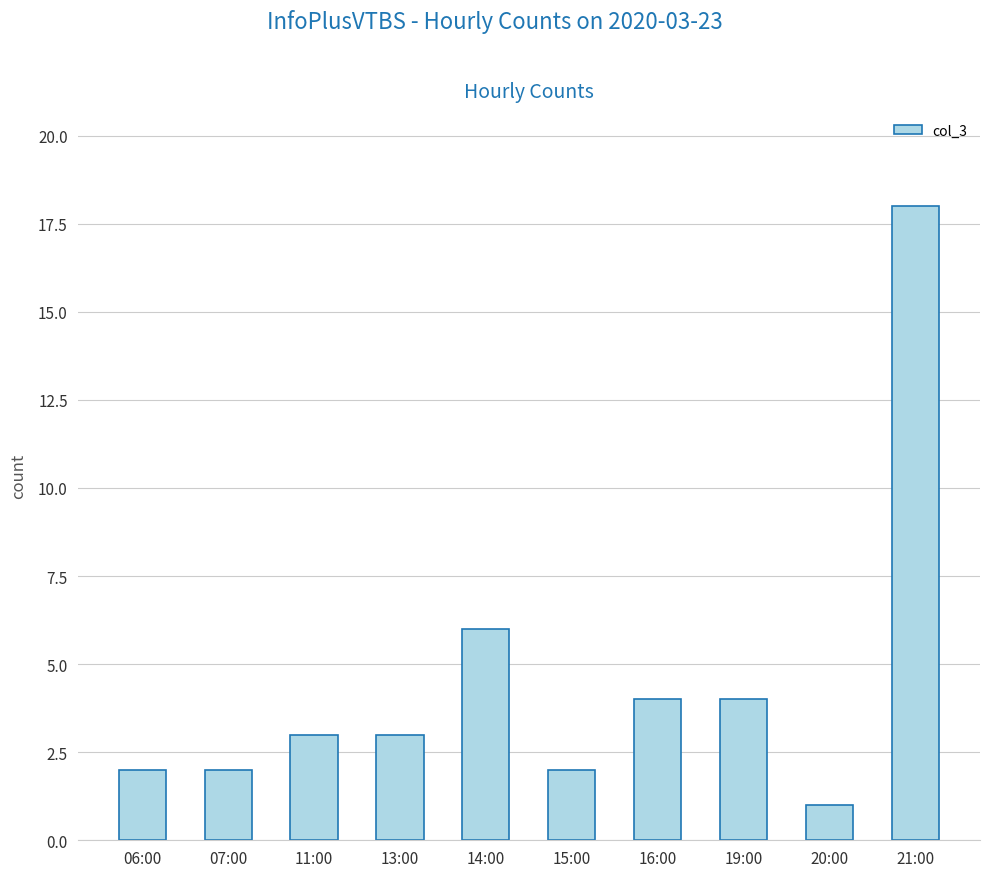

At which label is the value closest to 9?

14:00